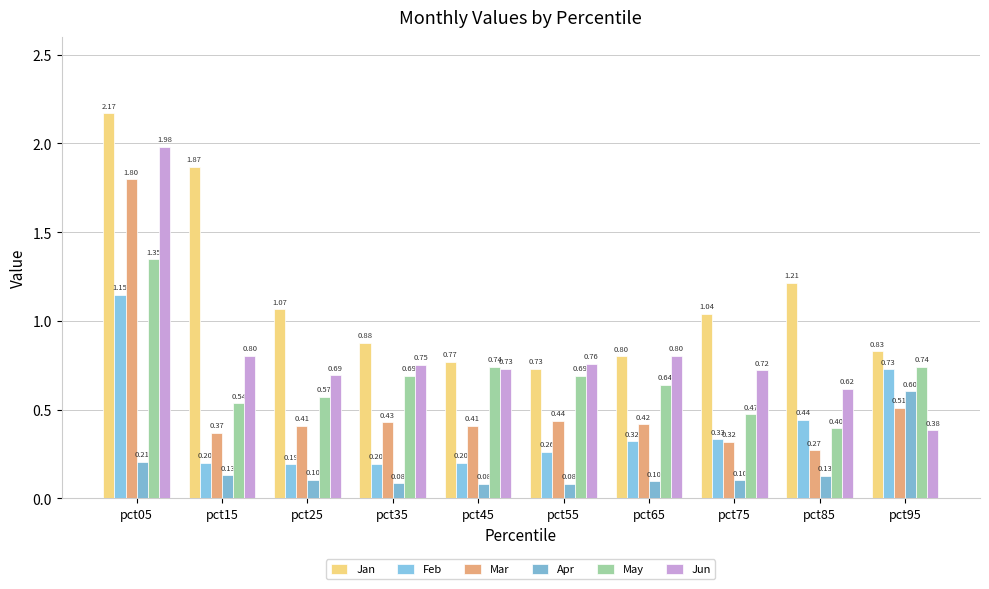

What is the difference between the second highest and minimum values in the Feb series?

0.5